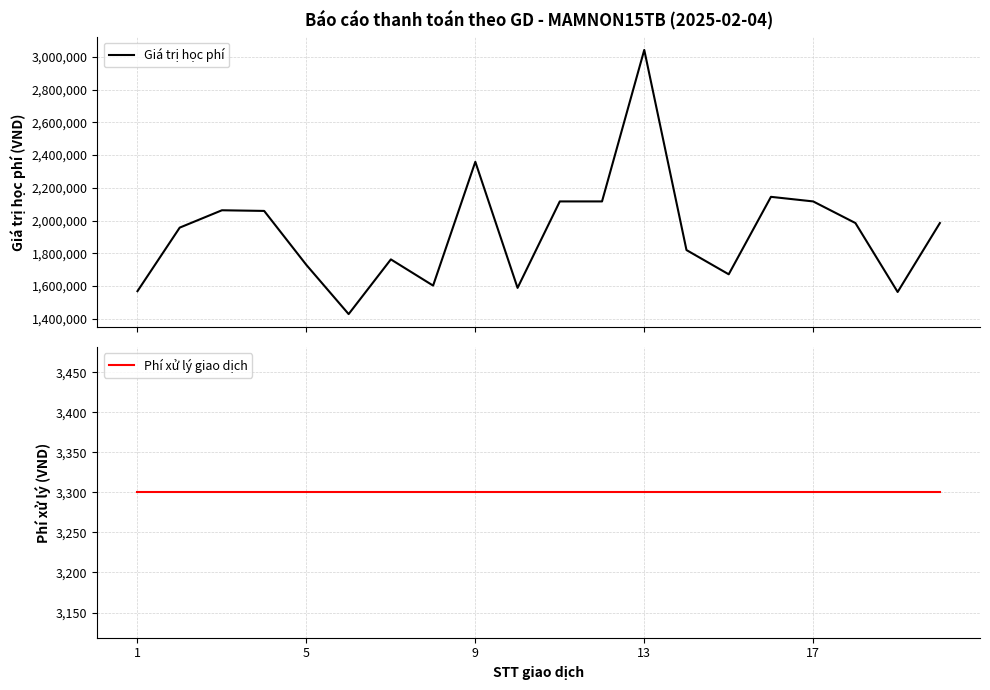

Reading left to right, what are all the values shown in this chart?

Giá trị học phí: 1569000	1957000	2063000	2059000	1729000	1429000	1763000	1603000	2359000	1589000	2117000	2117000	3042000	1820000	1672000	2145000	2117000	1985000	1564000	1985000
Phí xử lý giao dịch: 3300	3300	3300	3300	3300	3300	3300	3300	3300	3300	3300	3300	3300	3300	3300	3300	3300	3300	3300	3300